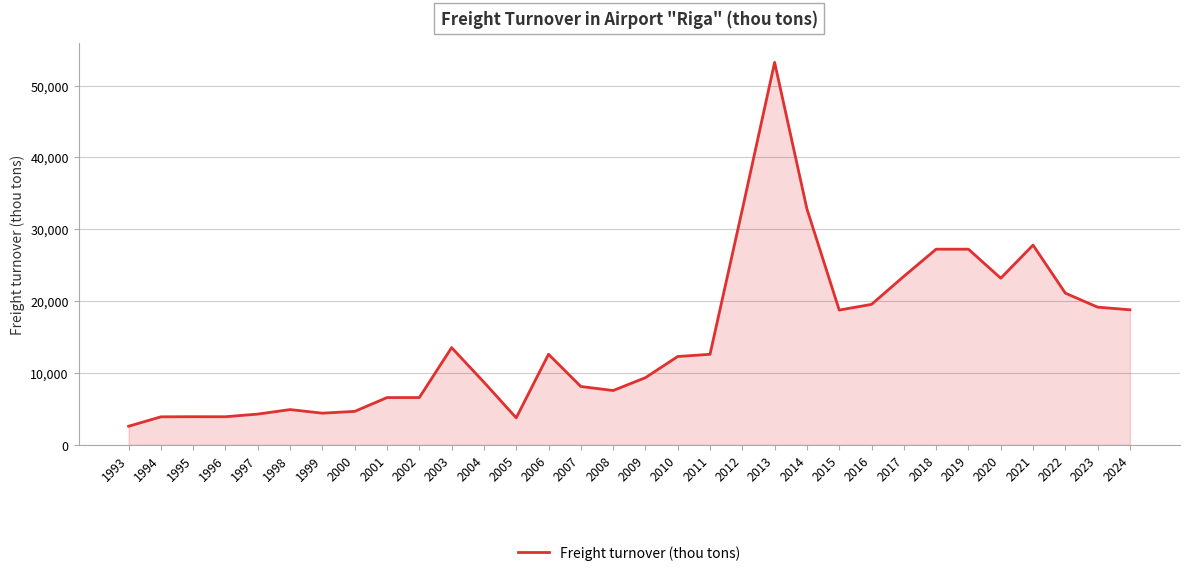

What is the change in value from 1993 to 1995?

+1328